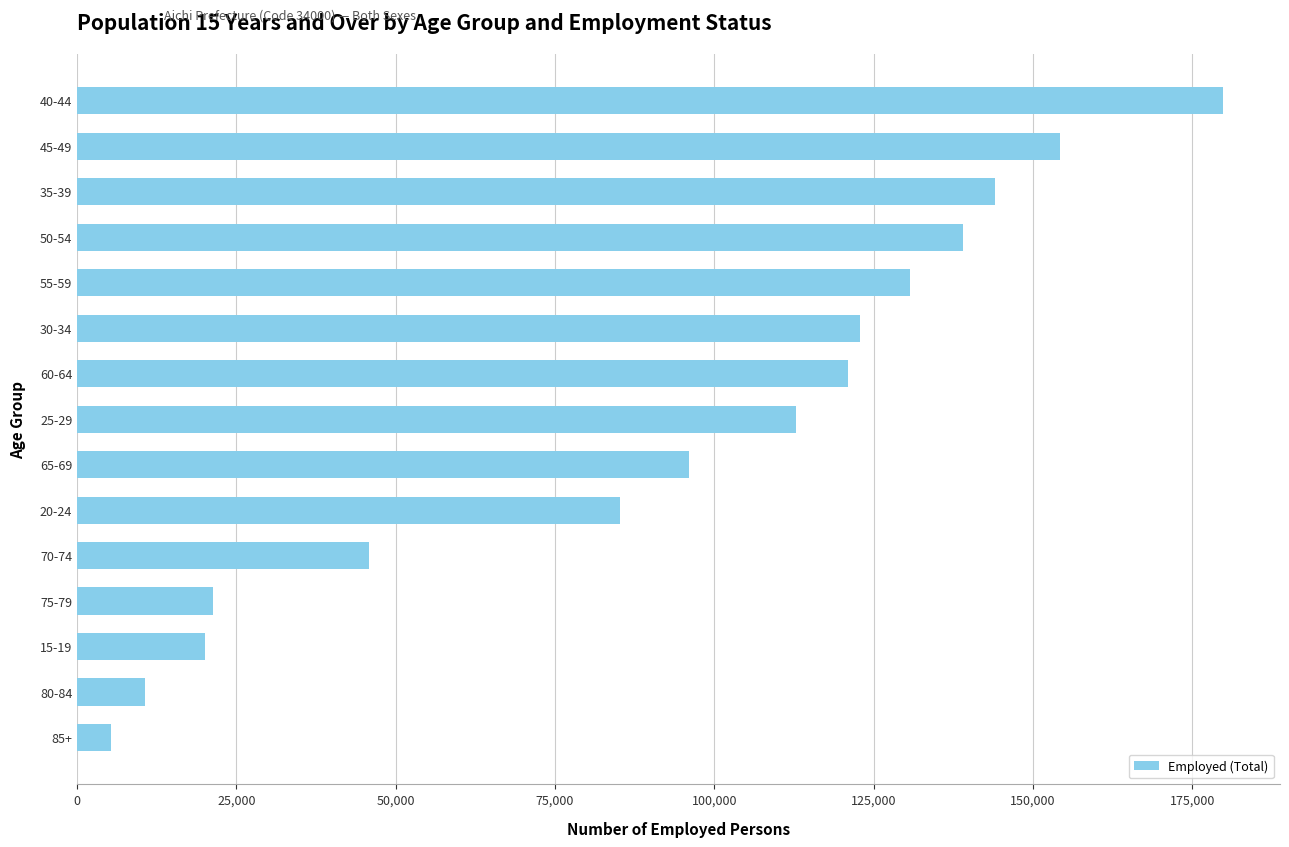

How many data points are less than 112770?

7